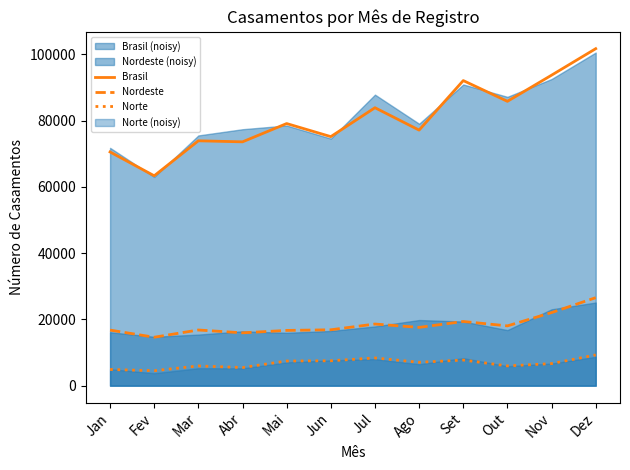

True or false: Brasil has more than 1 points higher than both neighbors.

True